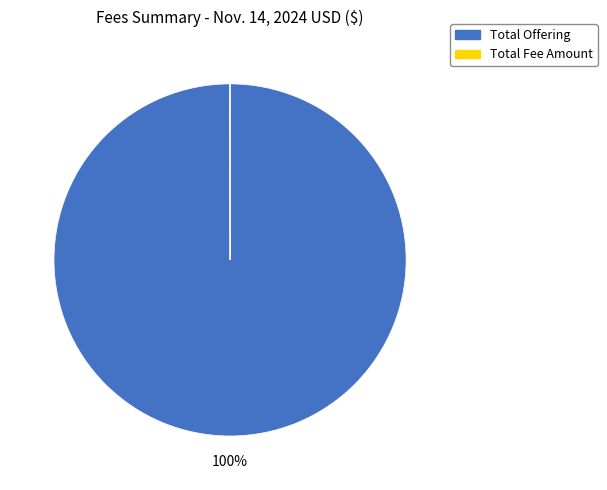

Does any single category account for the majority?

Yes